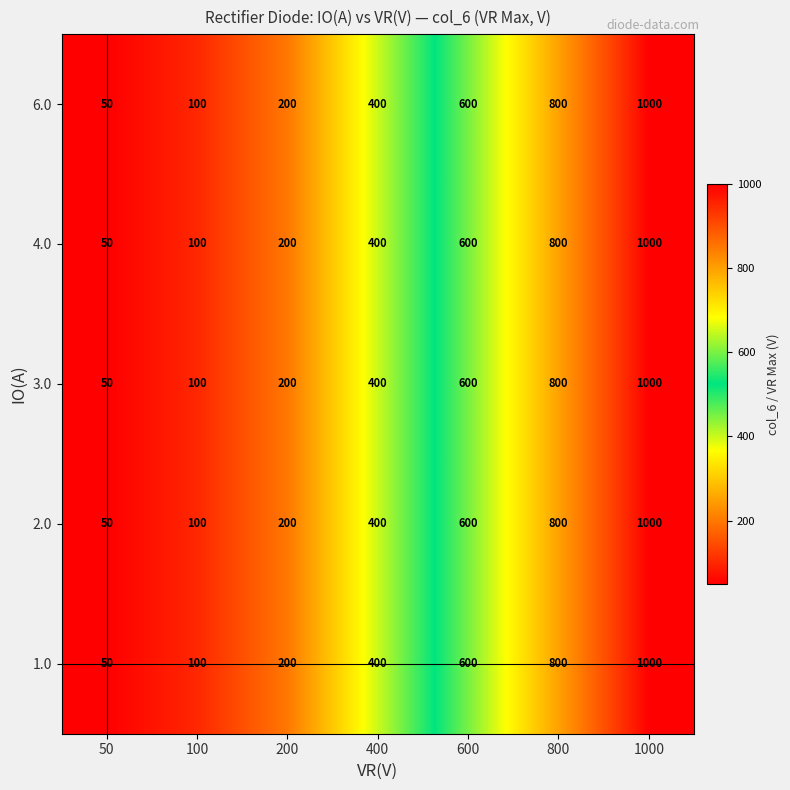

Is it true that 3.0 equals 50 at 50?

True